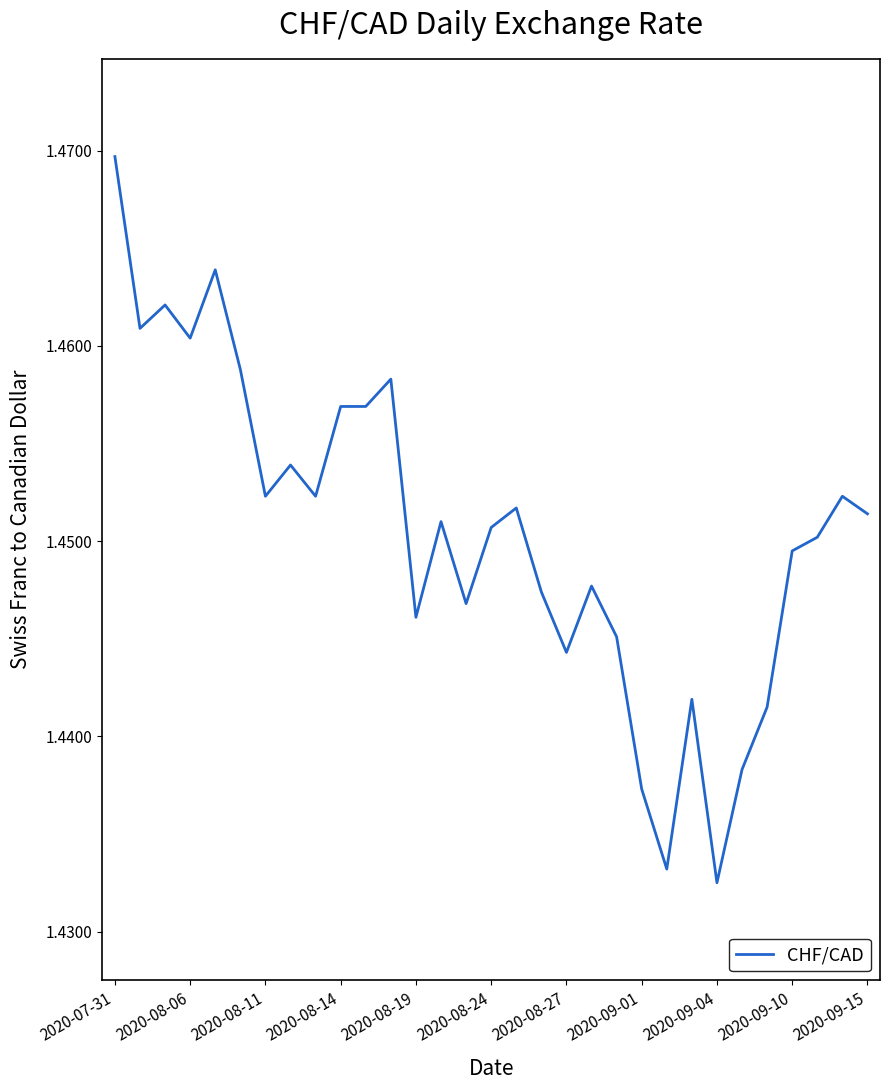

What is the sum of all values?

45.0